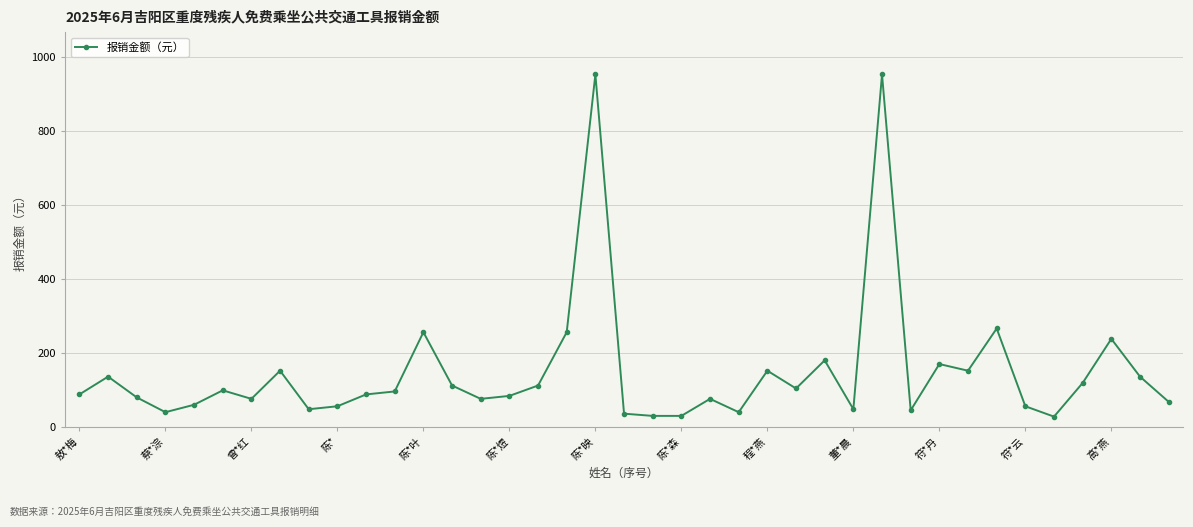

What is the greatest value displayed?

952